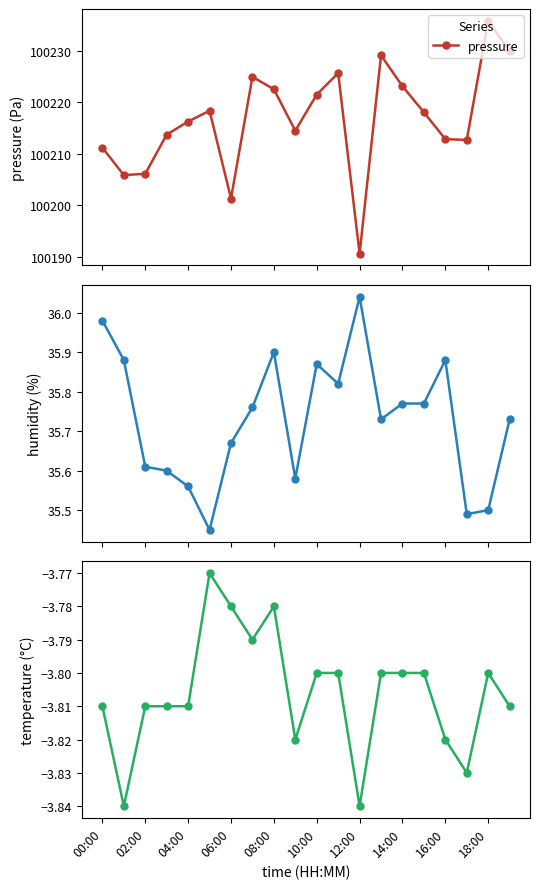

In pressure, how many points are lower than both neighbors (excluding endpoints)?

5